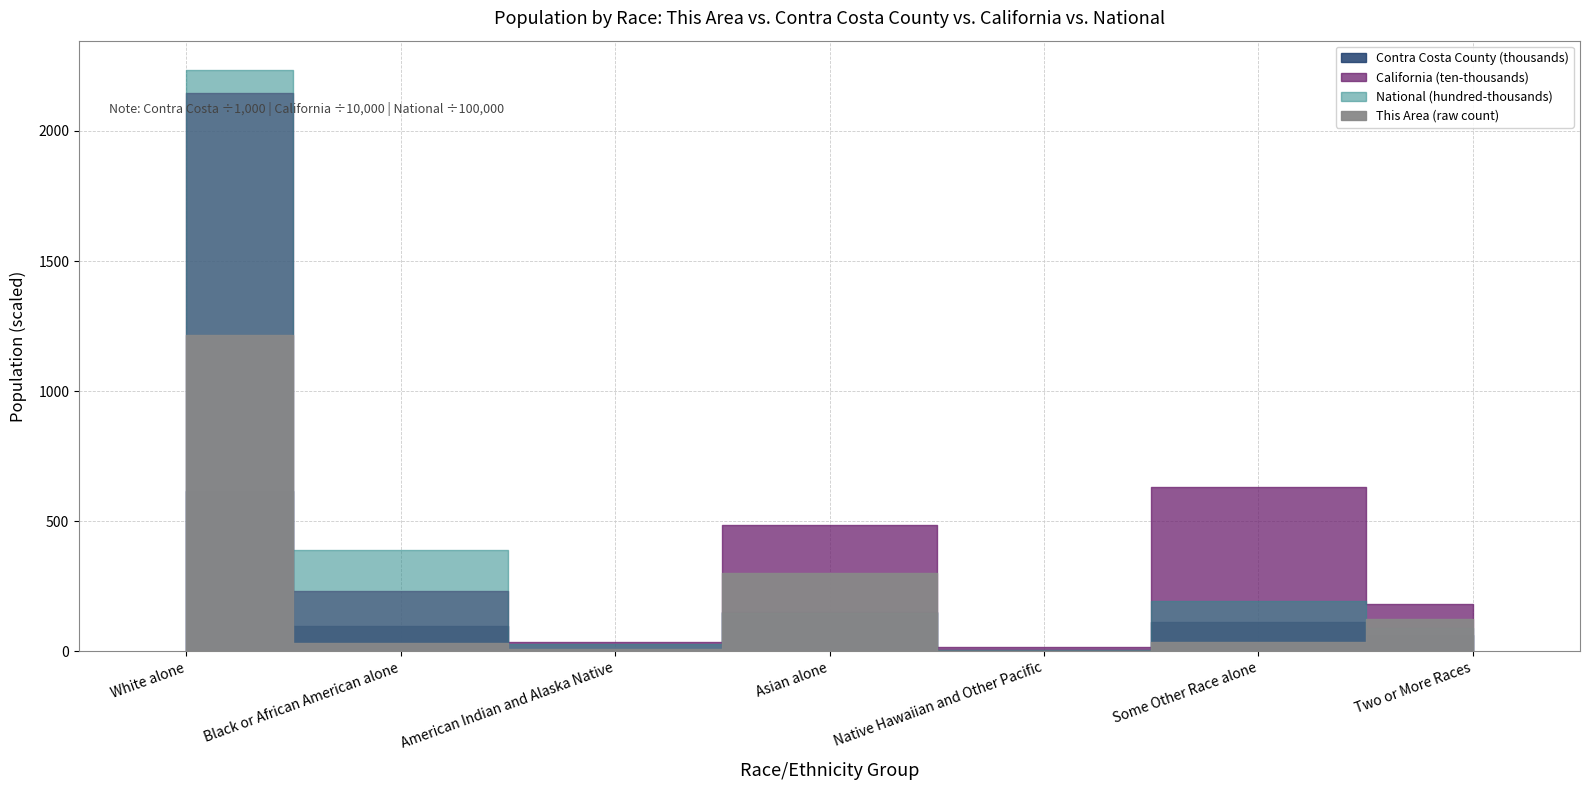

Is this an area chart (filled region under the line)?

No